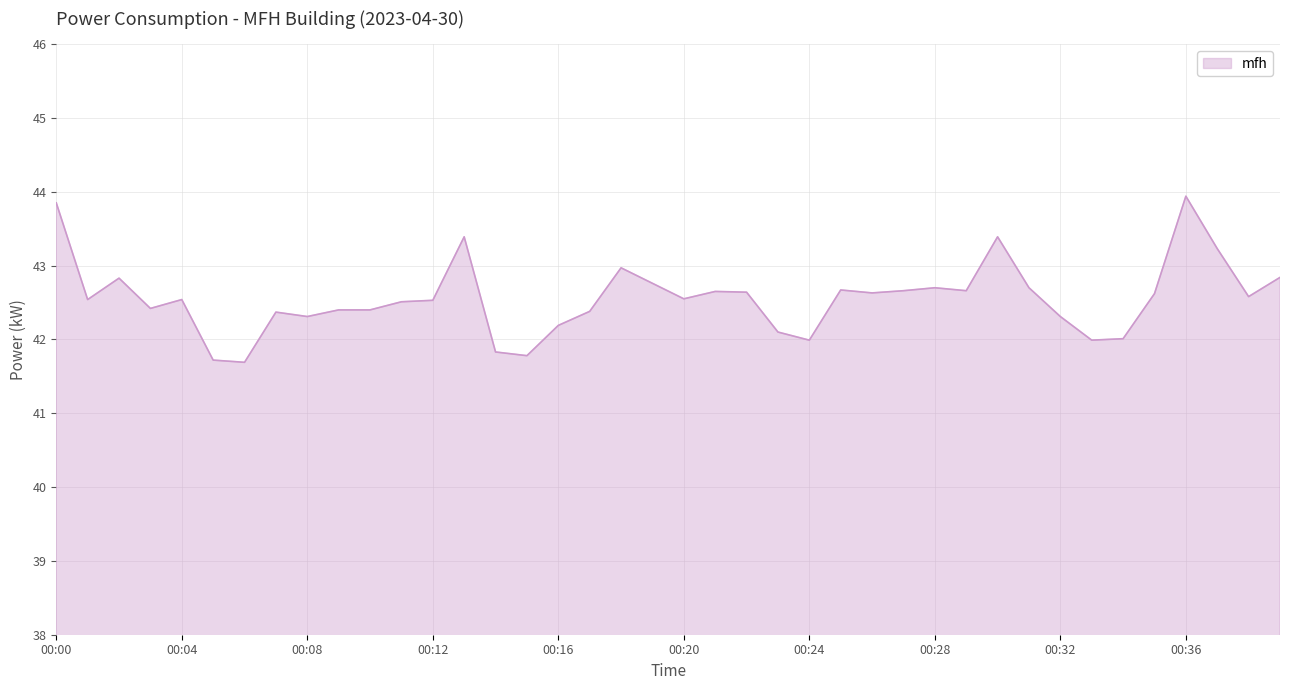

What is the smallest value displayed?

41.7